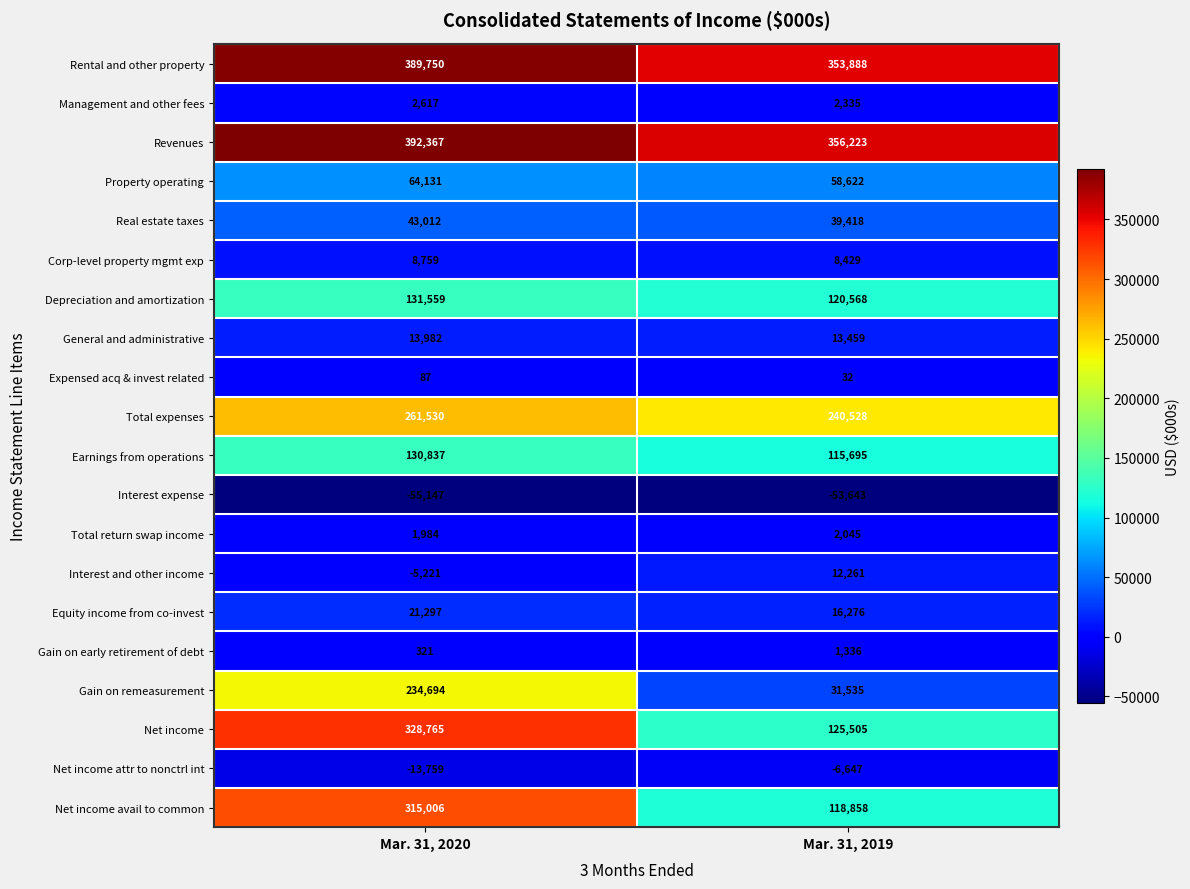

How many categories are shown in the chart?

2